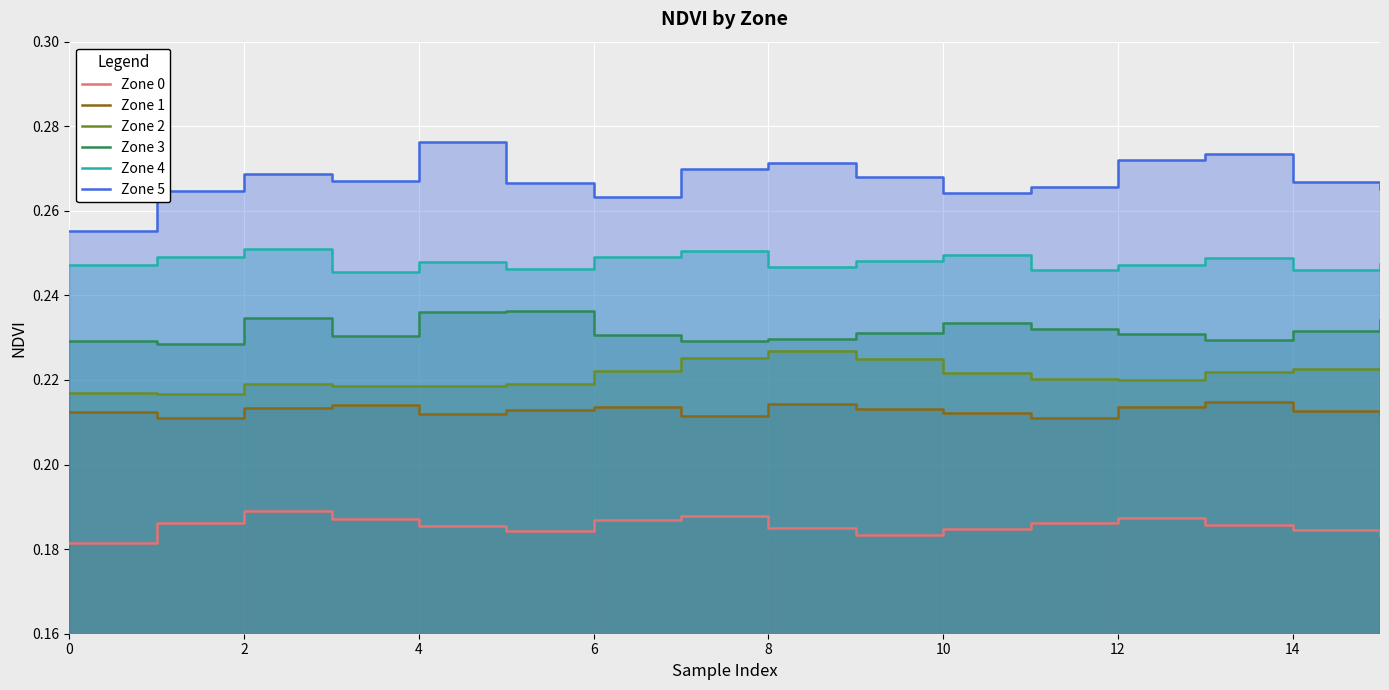

Does the chart display data point markers on the line(s)?

No